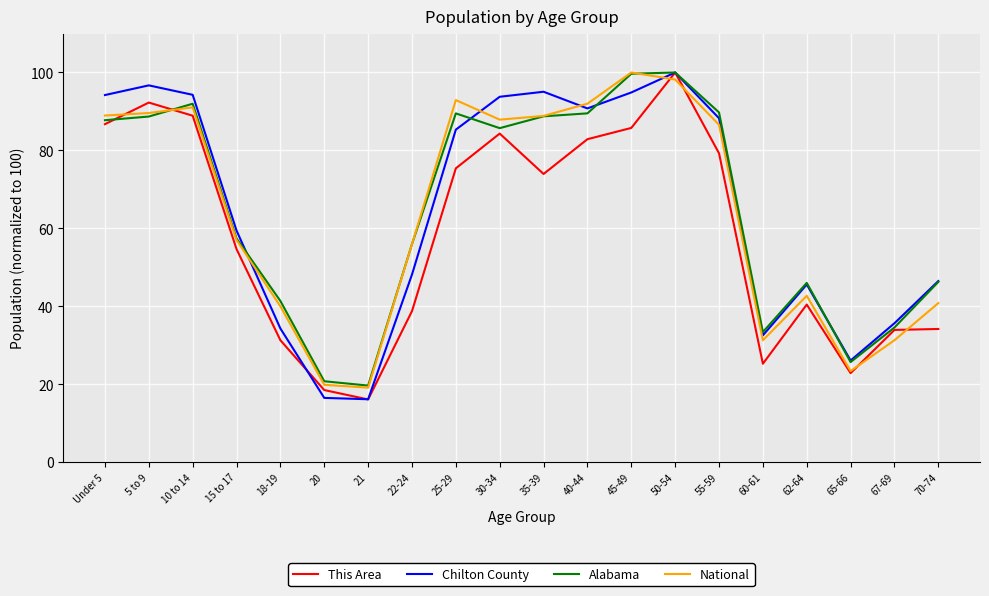

How many values in the Chilton County series exceed 85?

10